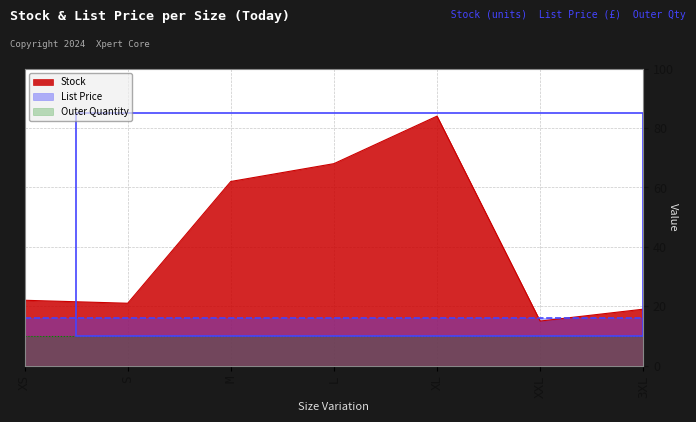

What is the label of the 4th point from the left?

L